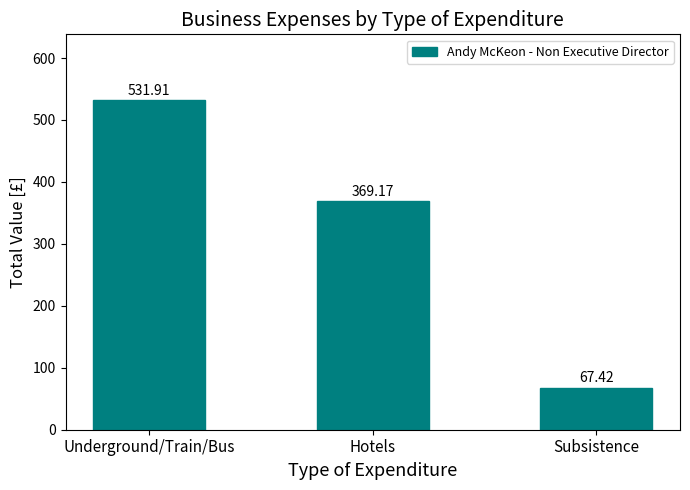

What is the value of the 1st bar from the left?

531.9